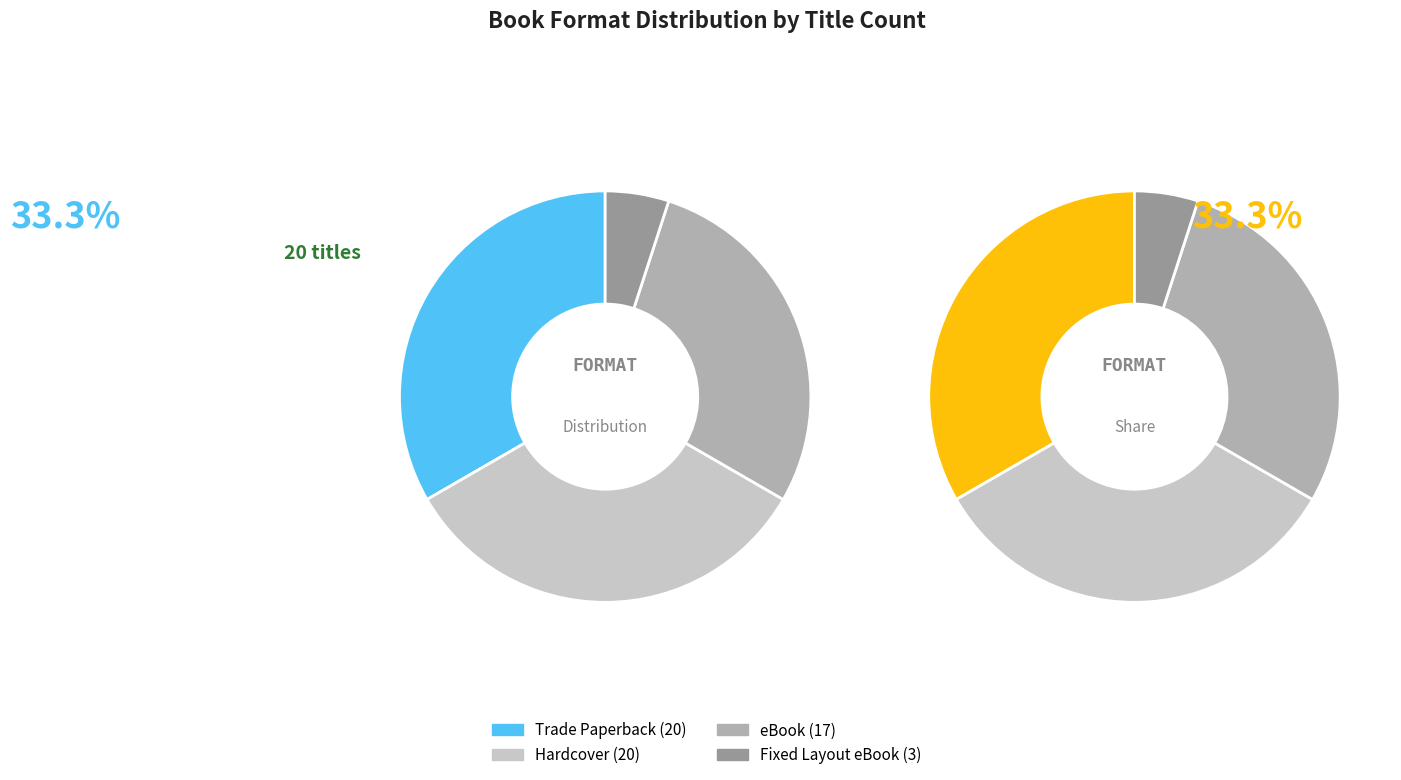

Count the number of slices in the pie.

4